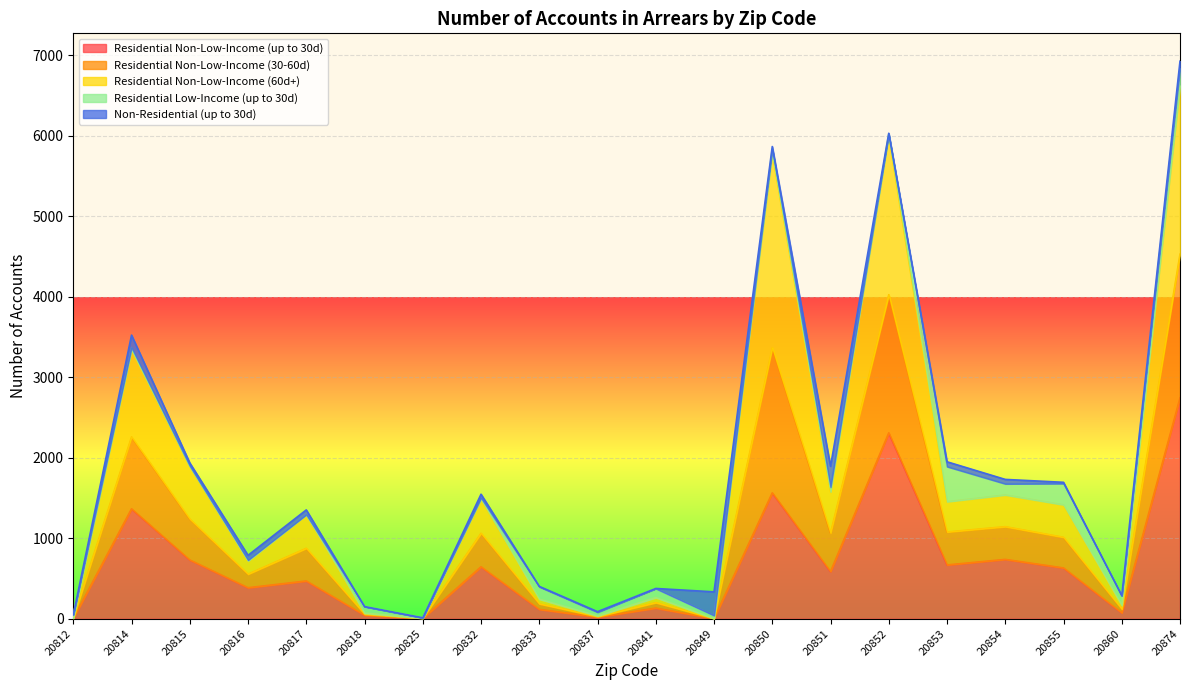

At which label does Residential Non-Low-Income (60d+) first exceed 1502?

20814